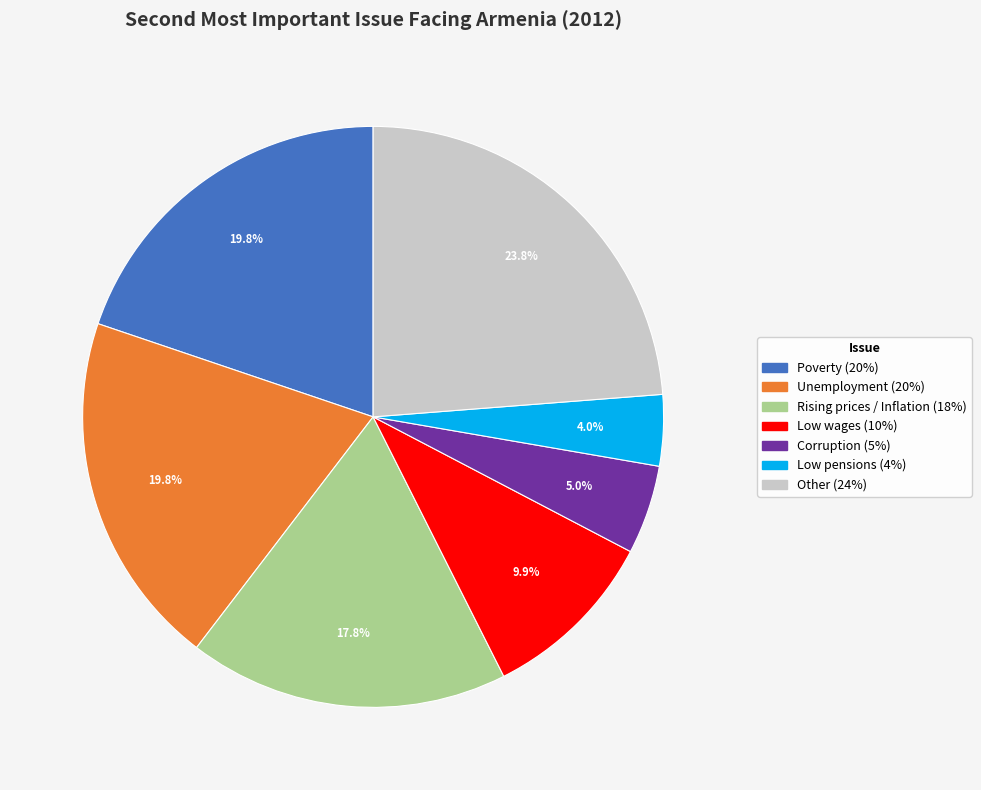

Is there any slice that represents more than half of the pie?

No